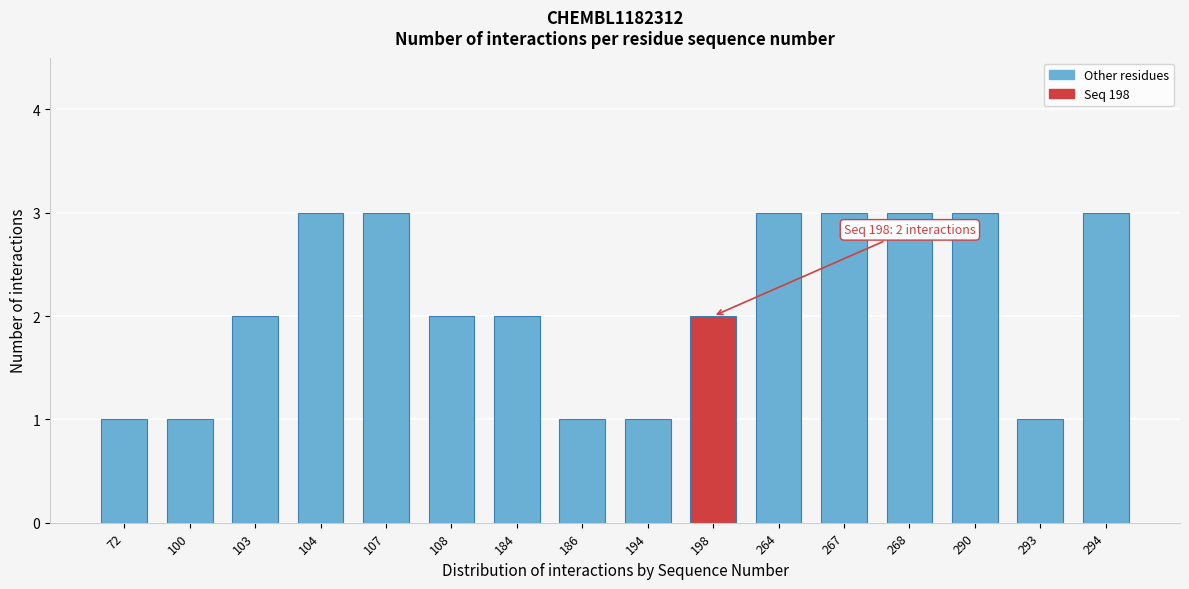

Reading left to right, list all the values displayed in this chart.

1	1	2	3	3	2	2	1	1	2	3	3	3	3	1	3